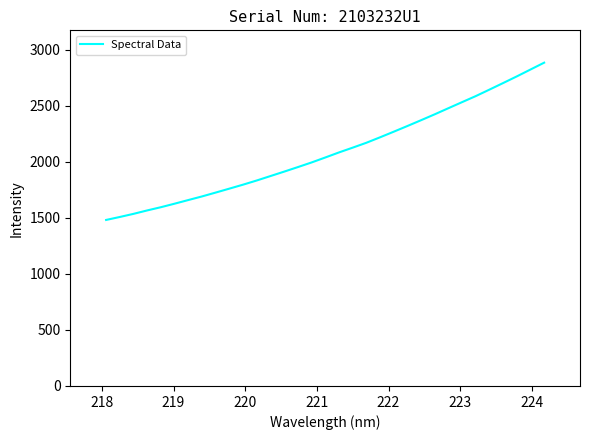

What is the minimum value shown in the chart?

1481.0